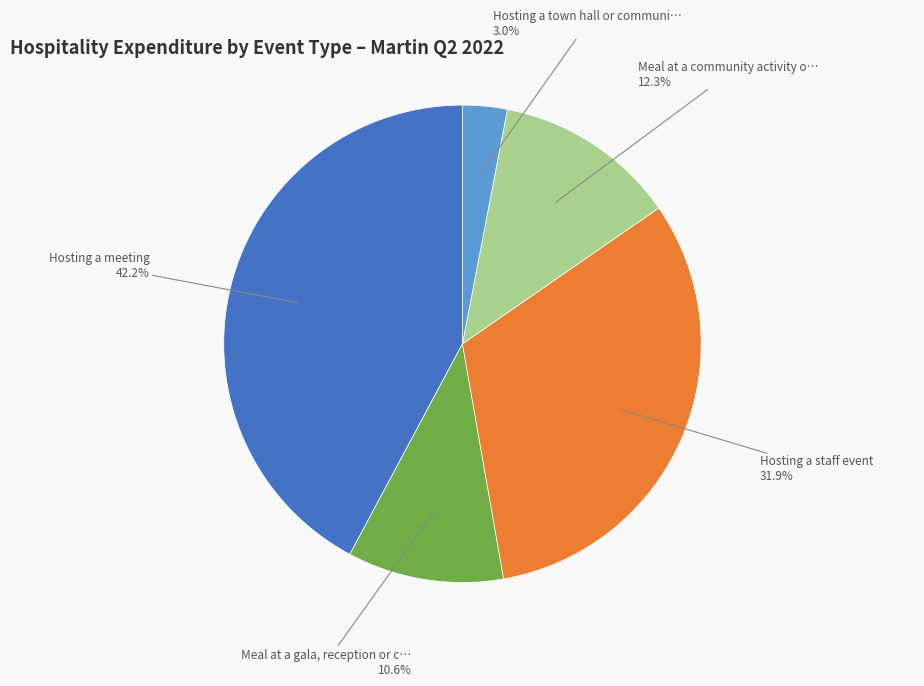

Is there any slice that represents more than half of the pie?

No